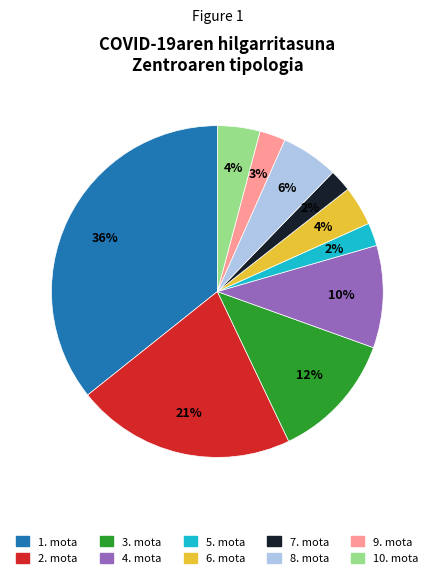

True or false: 6. mota accounts for 4% of the total.

True